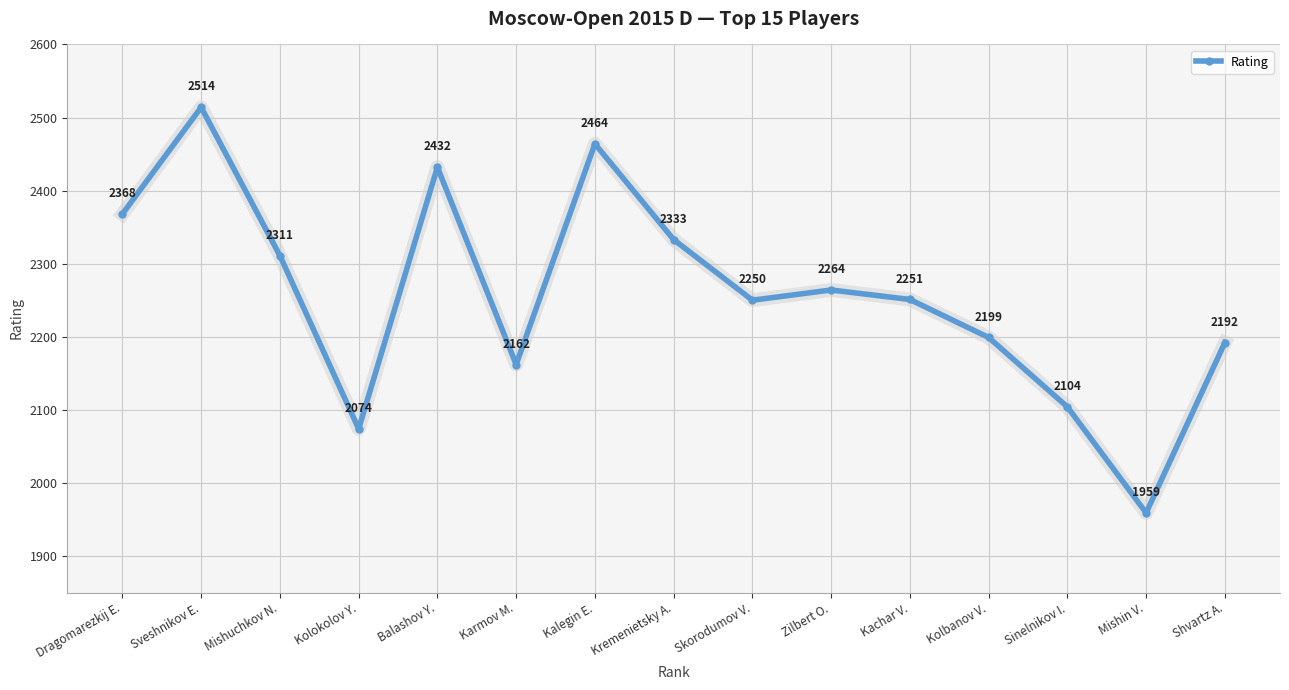

Reading left to right, what are all the values shown in this chart?

Dragomarezkij E.=2368	Sveshnikov E.=2514	Mishuchkov N.=2311	Kolokolov Y.=2074	Balashov Y.=2432	Karmov M.=2162	Kalegin E.=2464	Kremenietsky A.=2333	Skorodumov V.=2250	Zilbert O.=2264	Kachar V.=2251	Kolbanov V.=2199	Sinelnikov I.=2104	Mishin V.=1959	Shvartz A.=2192